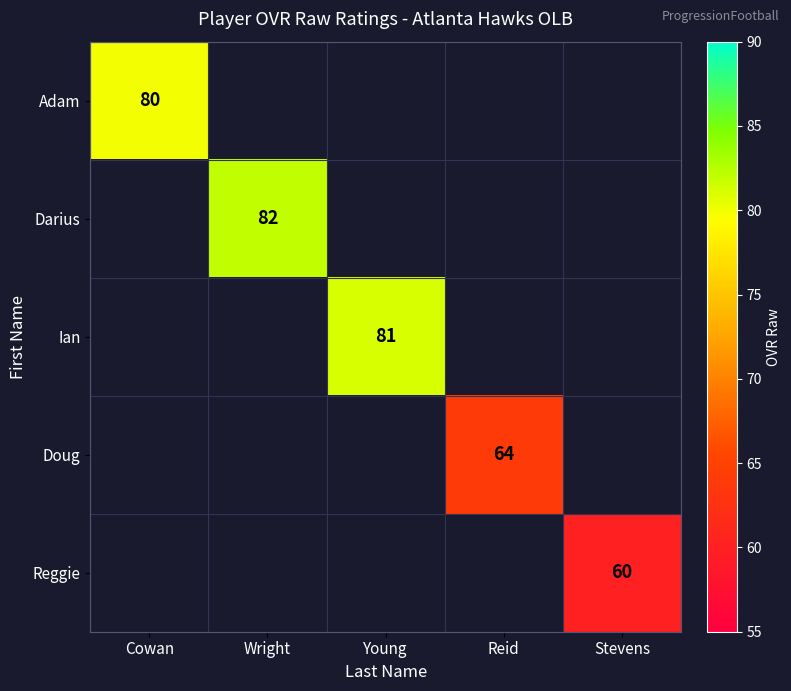

The value of Doug at Reid is 15. True or false?

False